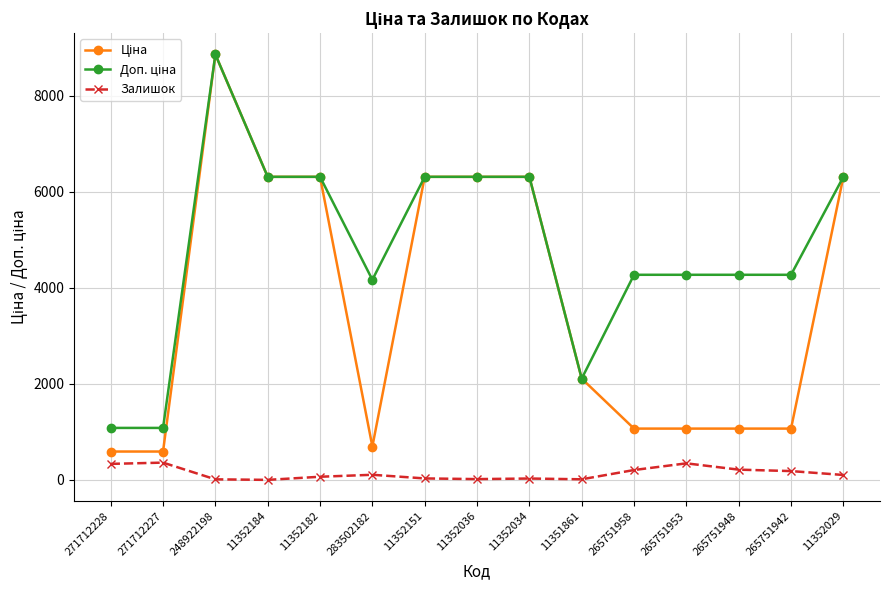

What is the spread (max minus min) of values at 265751953?

3925.4